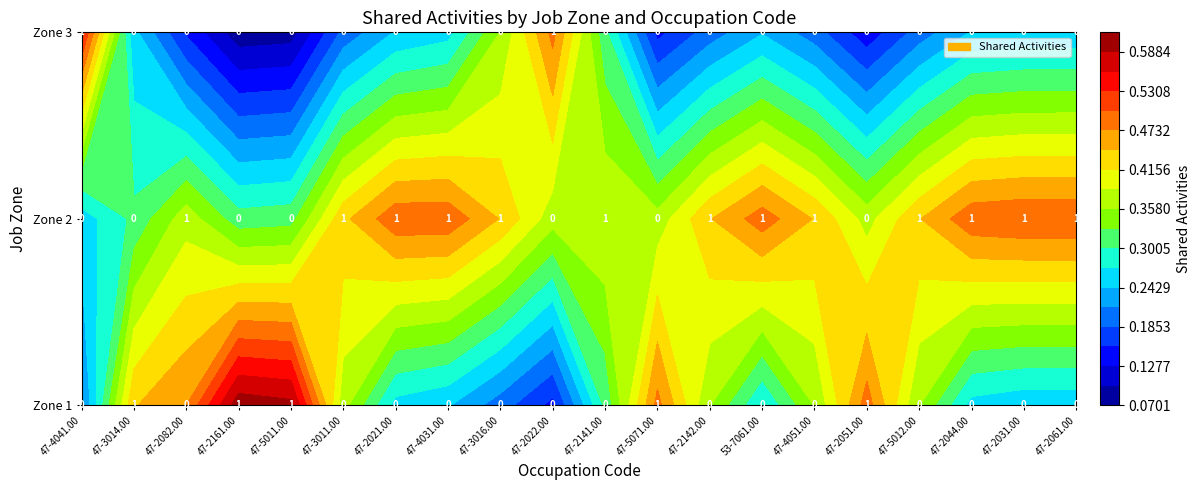

Between 47-2044.00 and 47-3014.00, which is larger?

47-3014.00